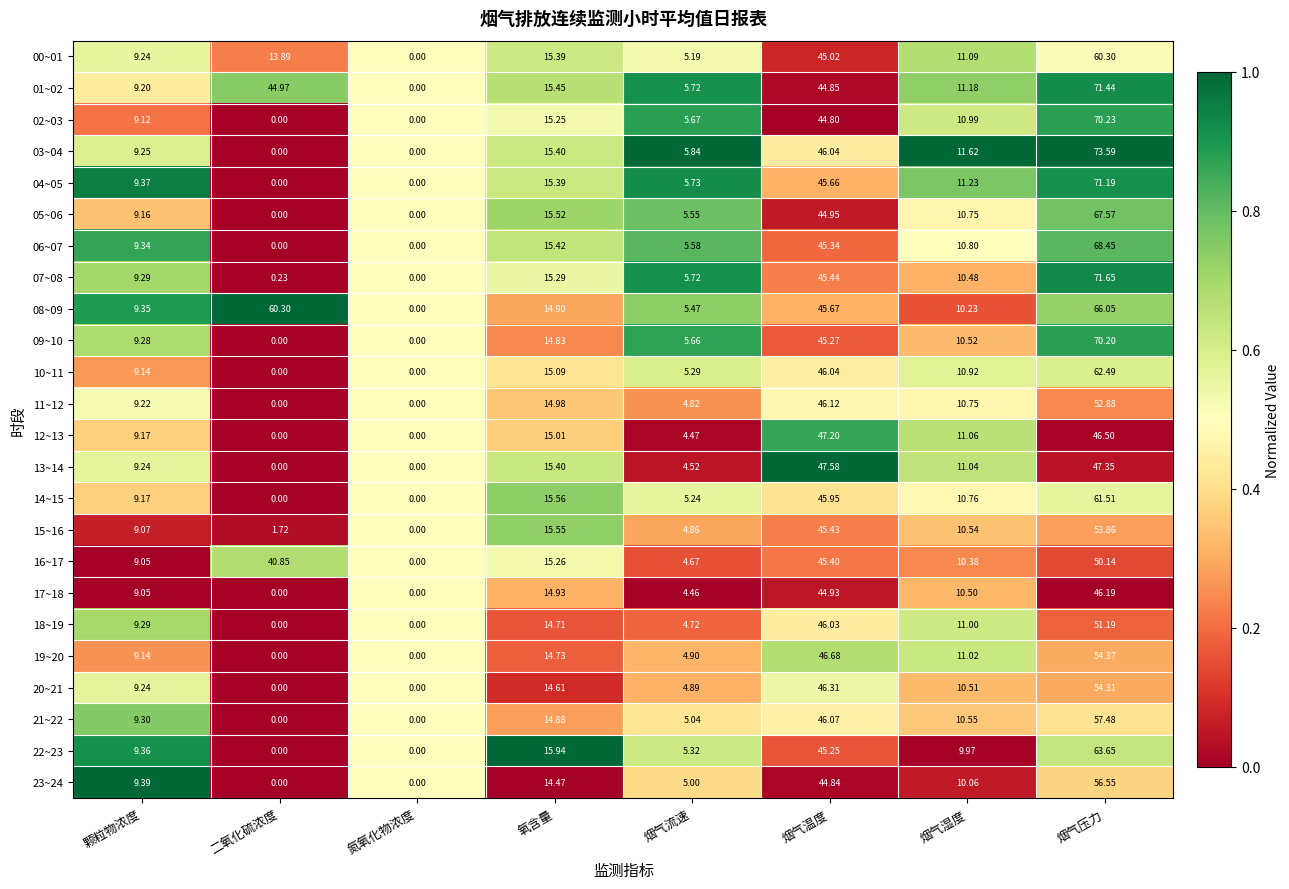

Which series has the largest range (max minus min)?

03~04